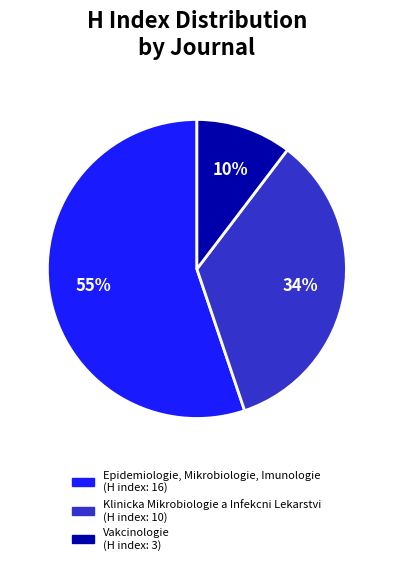

To the nearest percent, what percentage of the pie is Vakcinologie?

10%